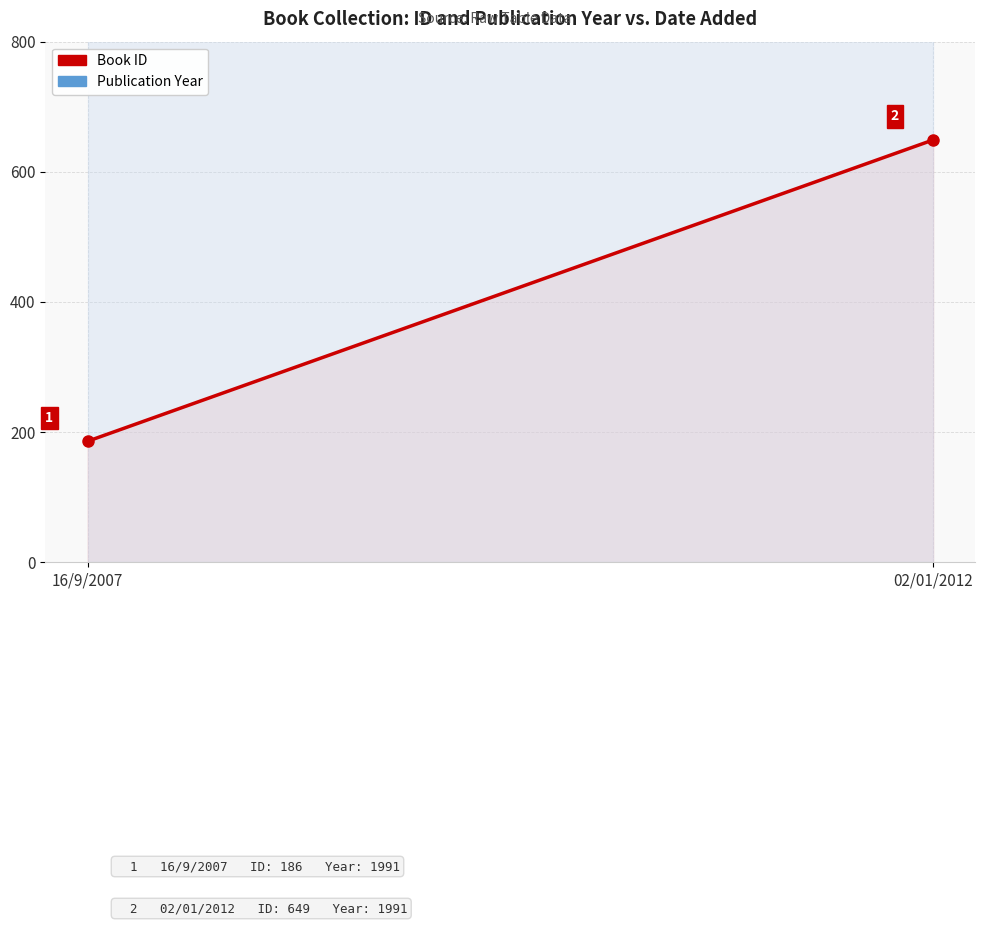

Between 16/9/2007 and 02/01/2012, which series saw the biggest shift?

Book ID